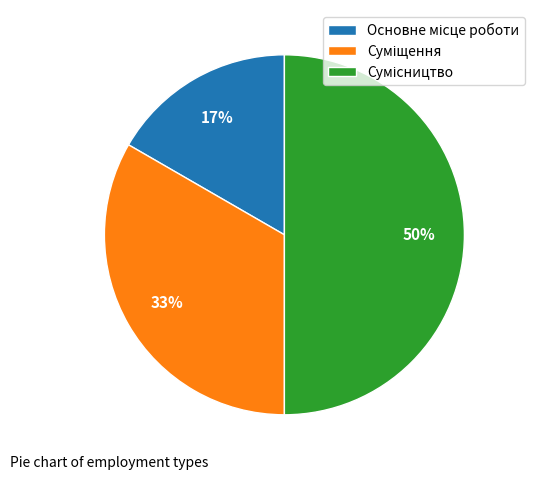

To the nearest percent, what is the difference between the largest and smallest slice percentages?

33%